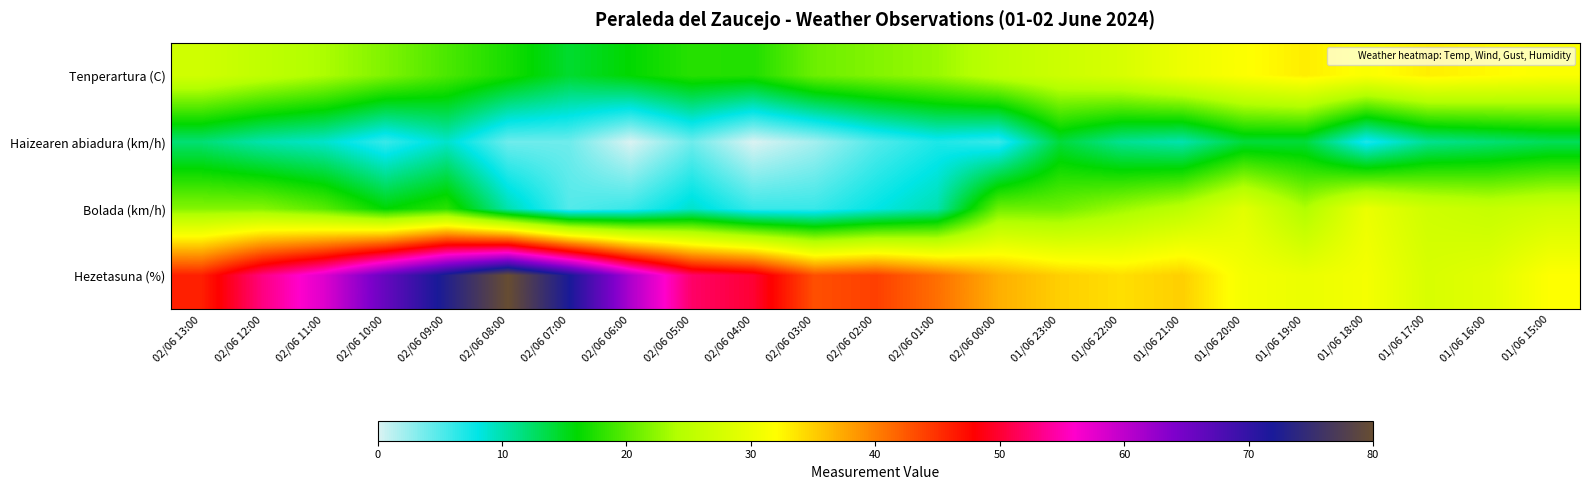

Between 02/06 04:00 and 02/06 01:00, which series saw the biggest shift?

Hezetasuna (%)